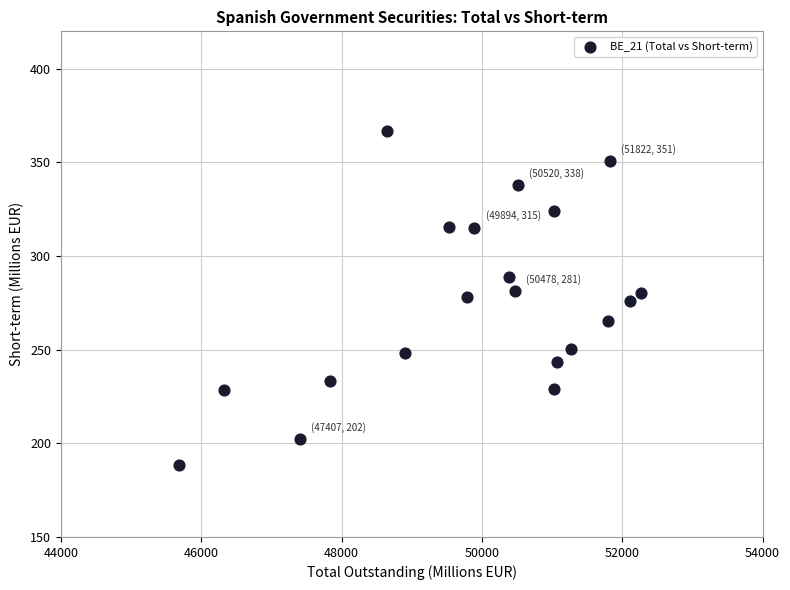

What is the range of X values (max minus min)?

6584.1